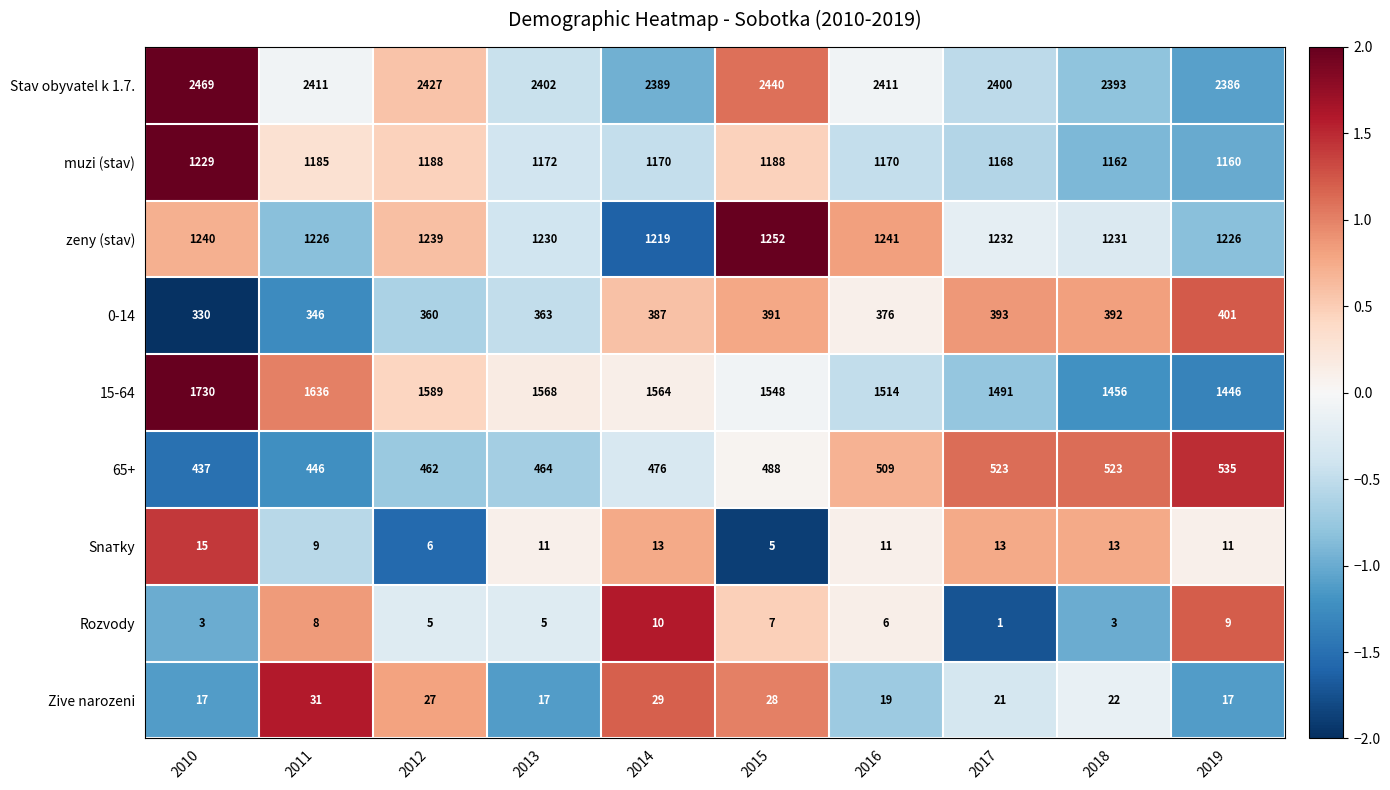

True or false: zeny (stav) has a value of 1842 at 2014.

False